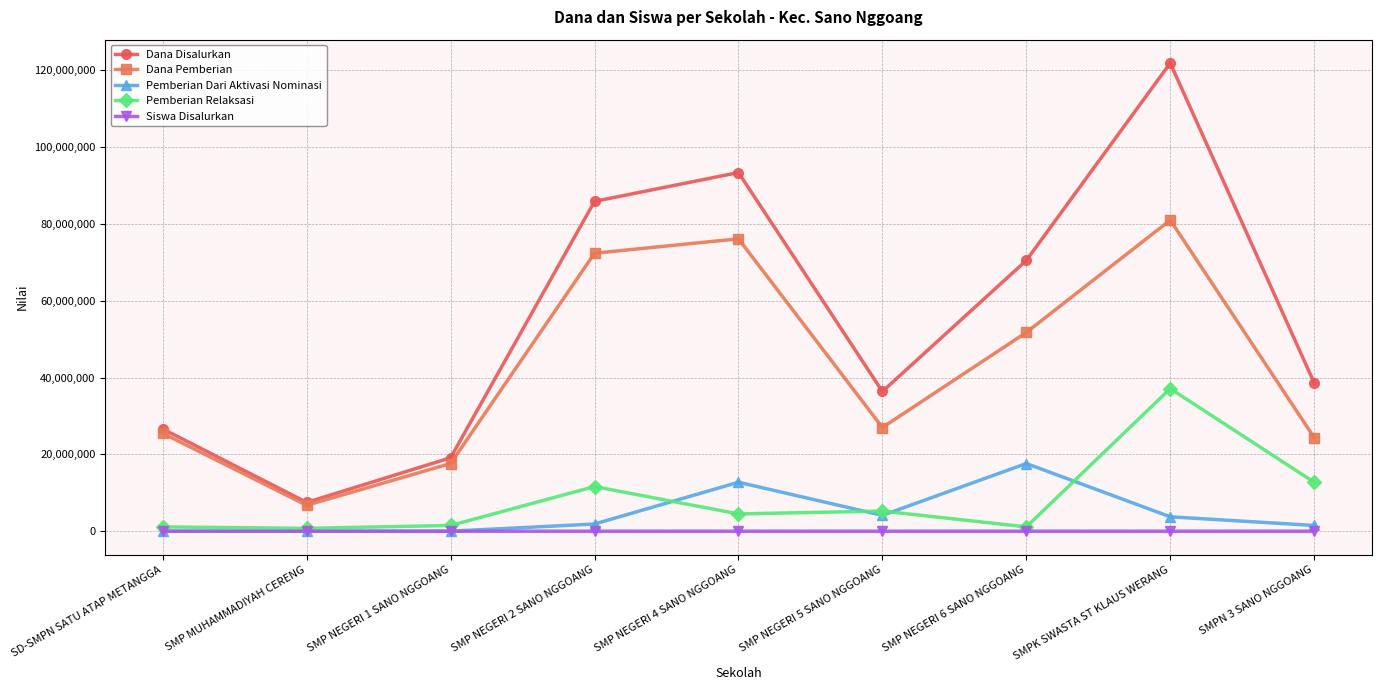

What is the approximate value of Siswa Disalurkan at SMP NEGERI 5 SANO NGGOANG, to the nearest 5?

60